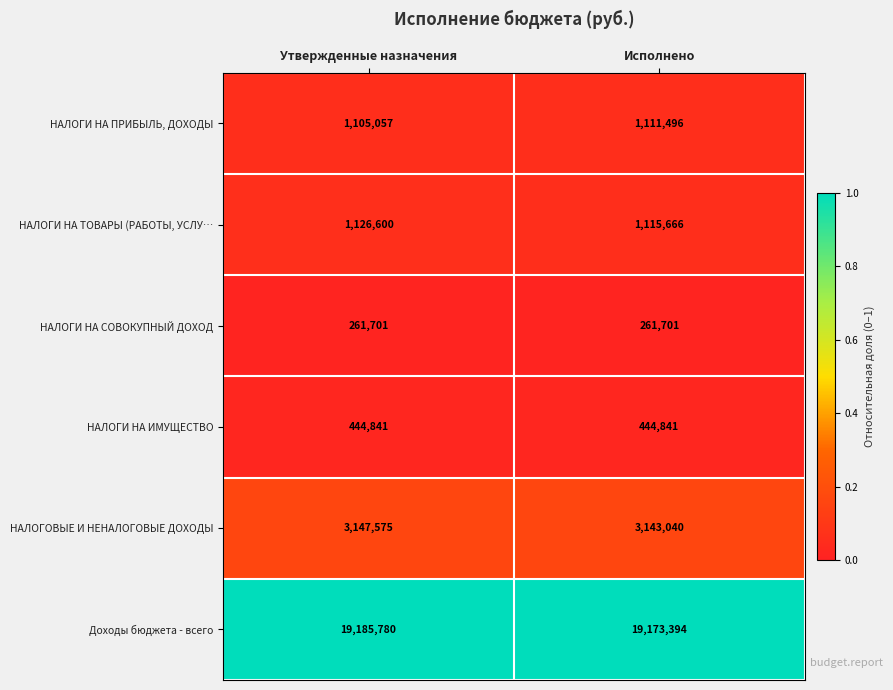

How many categories are shown in the chart?

2